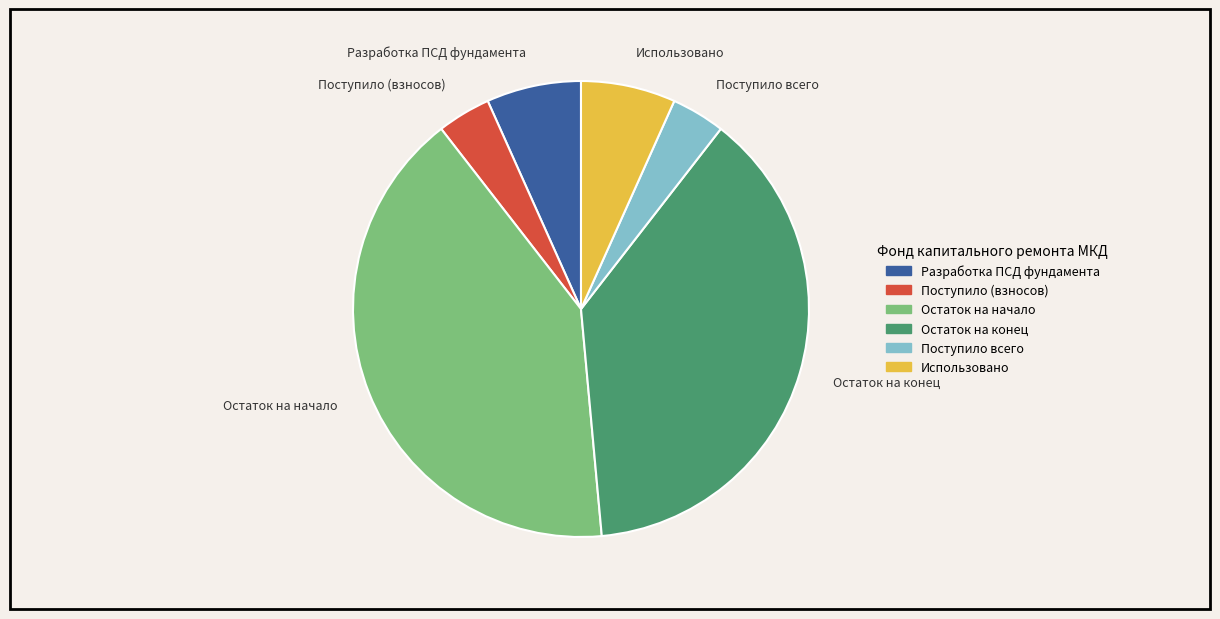

Approximately how many times larger is the value at Остаток на конец compared to Разработка ПСД фундамента?

5.7